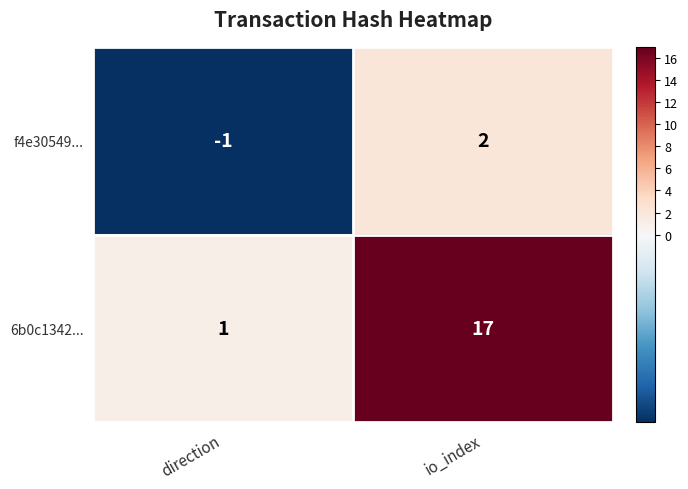

What is the difference between the maximum and minimum values in the f4e30549... series?

3